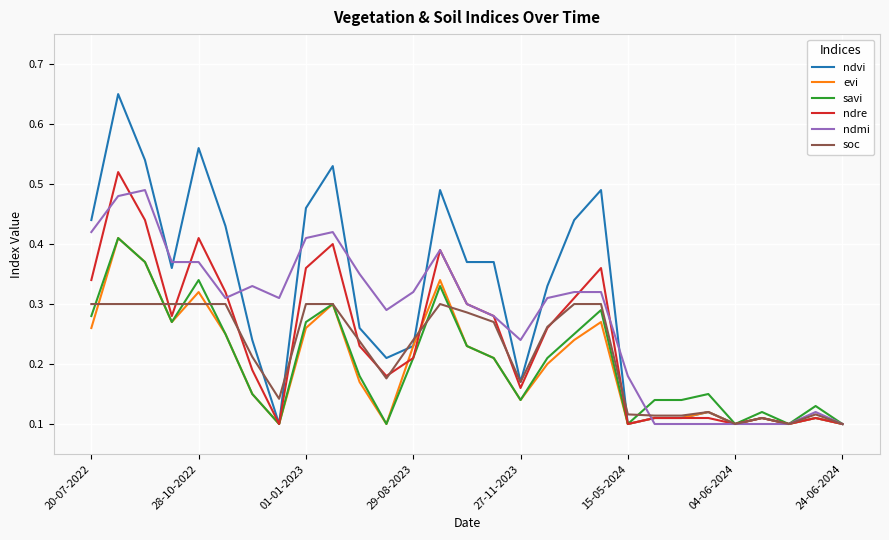

Which series has the largest range (max minus min)?

ndvi